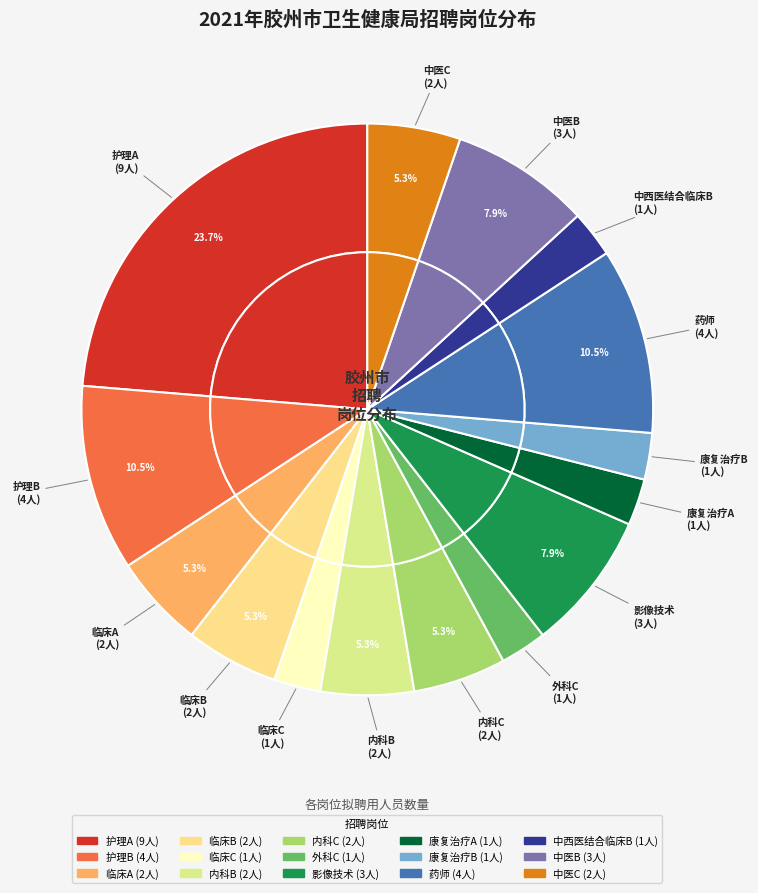

Does 药师 account for over 50% of the chart?

No